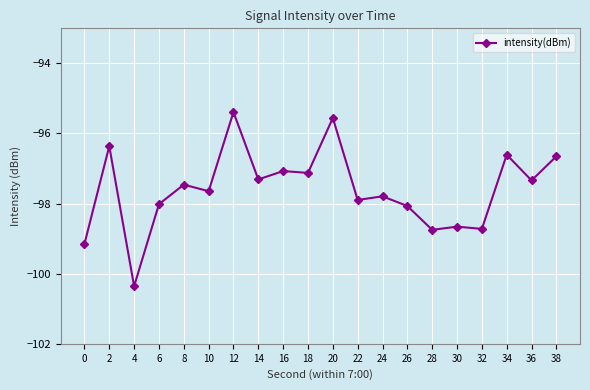

Reading left to right, transcribe all the data shown in this chart.

-99.2	-96.4	-100.4	-98.0	-97.5	-97.6	-95.4	-97.3	-97.1	-97.1	-95.6	-97.9	-97.8	-98.1	-98.7	-98.7	-98.7	-96.6	-97.3	-96.7